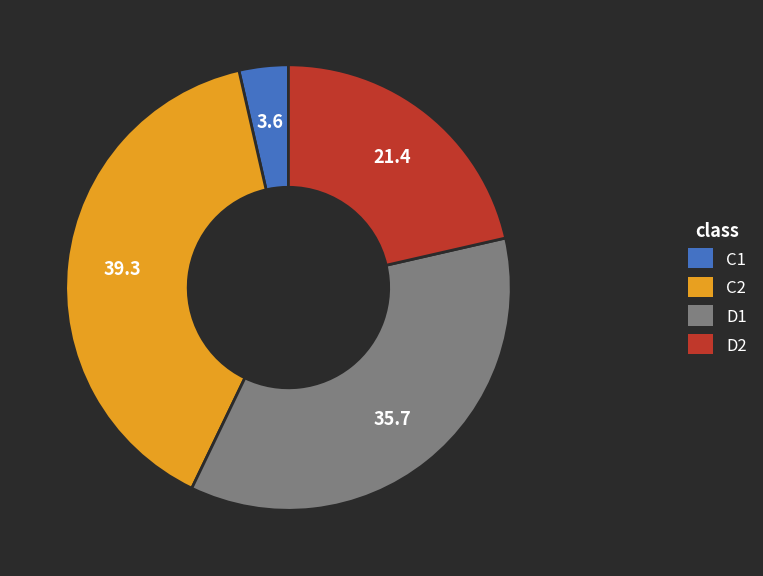

Which has a higher value, C2 or D1?

C2